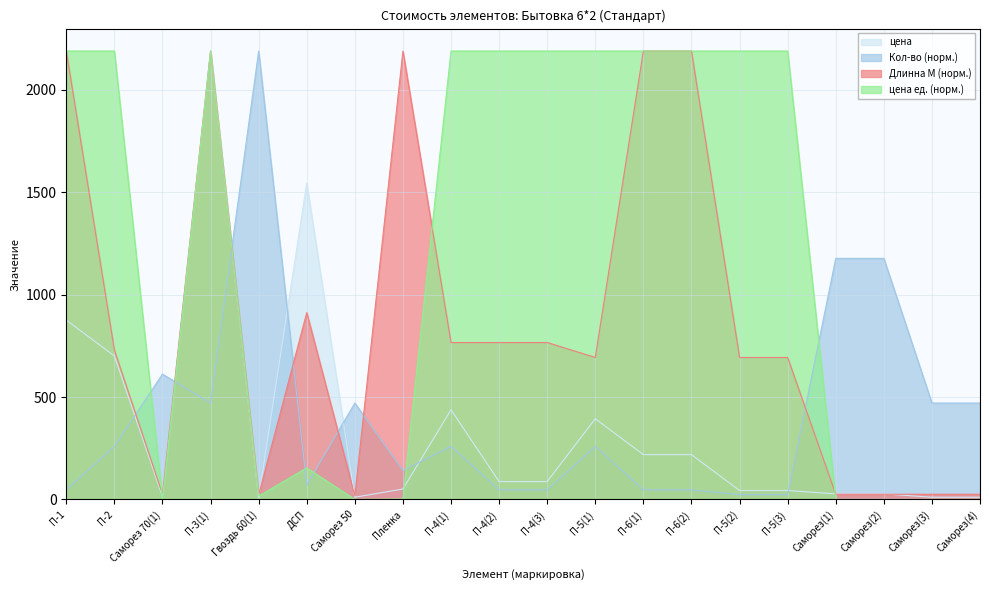

What is the sum of the Кол-во values at П-4(1) and Гвоздь 60(1)?

2449.0